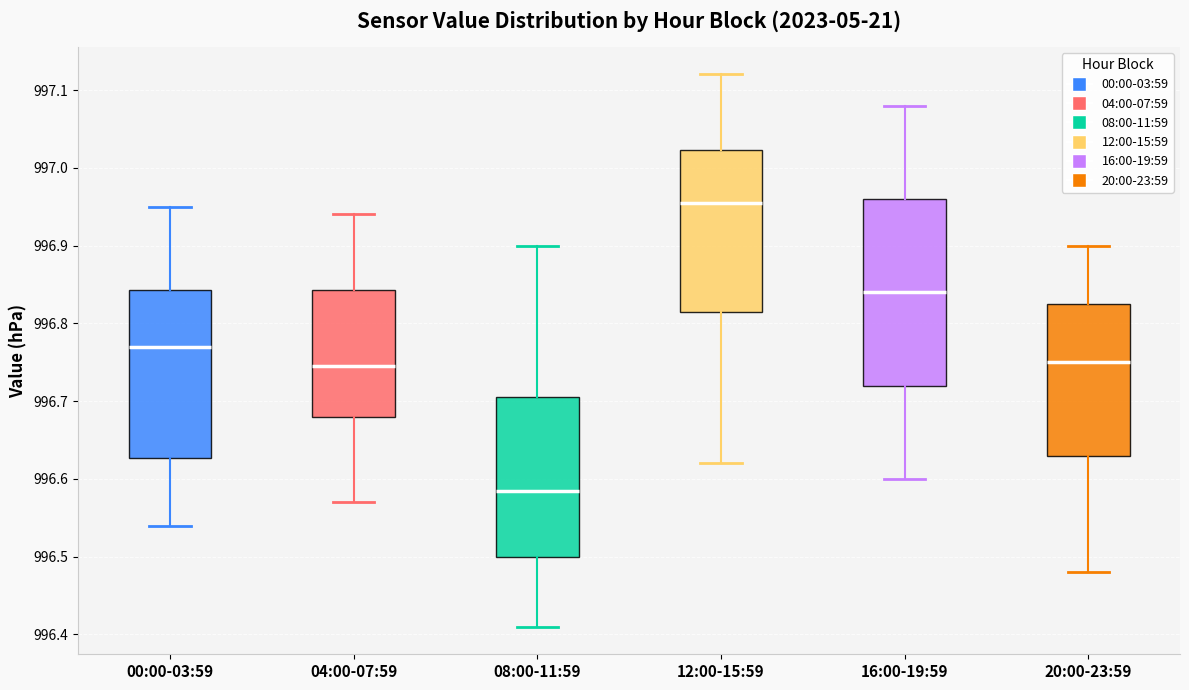

Which box has the highest median line?

12:00-15:59